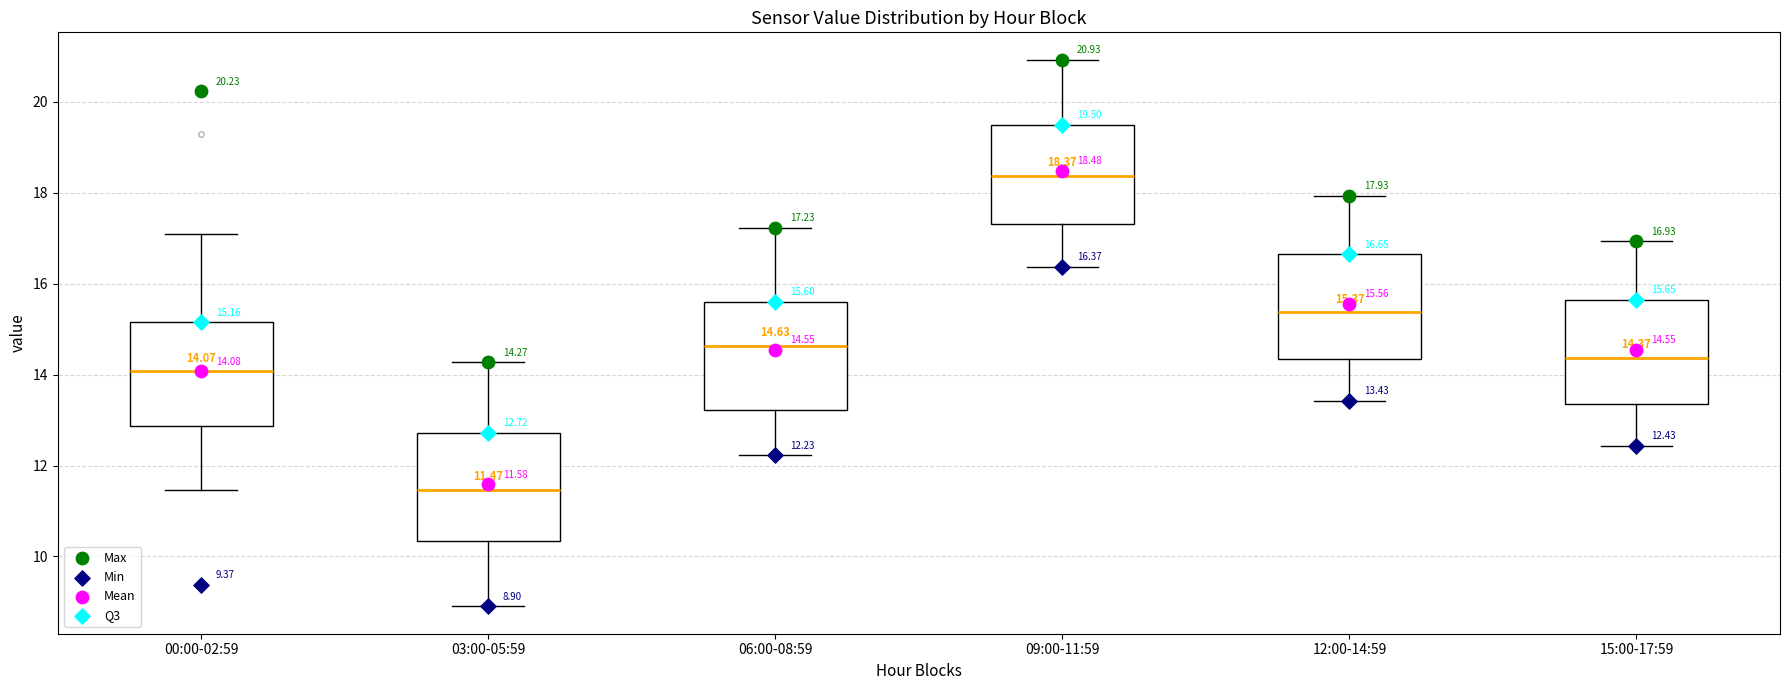

Which box's median line is the lowest?

03:00-05:59